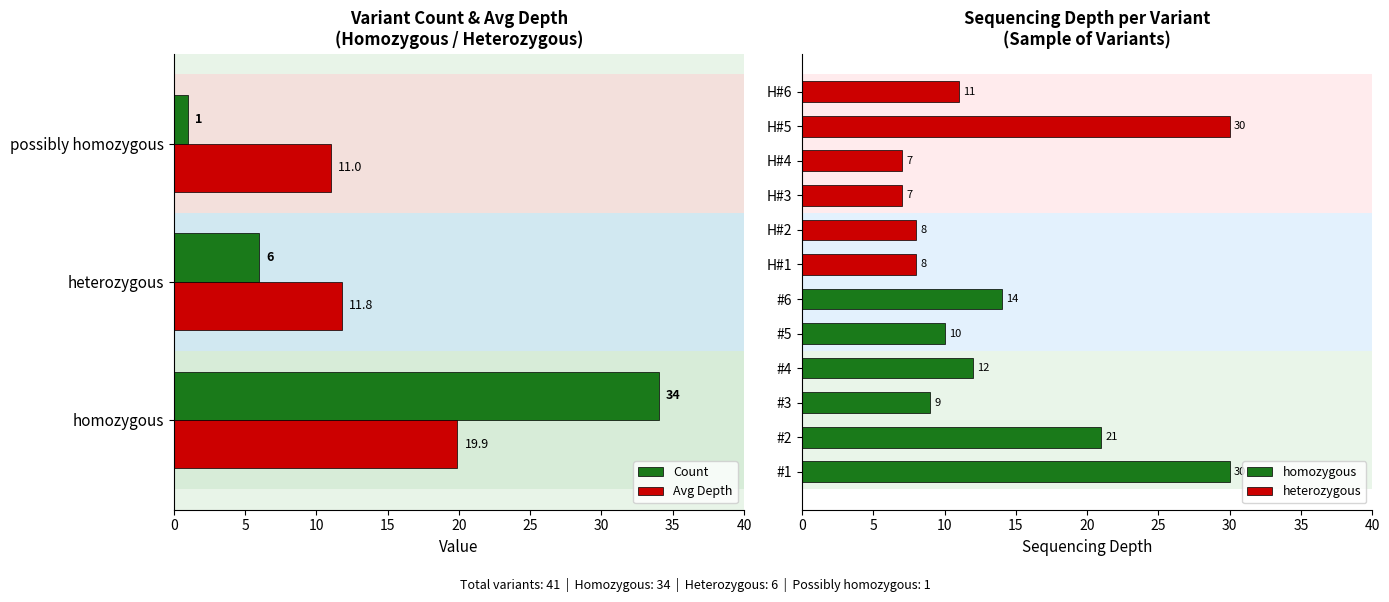

What is the value of the 3rd bar from the left?

7